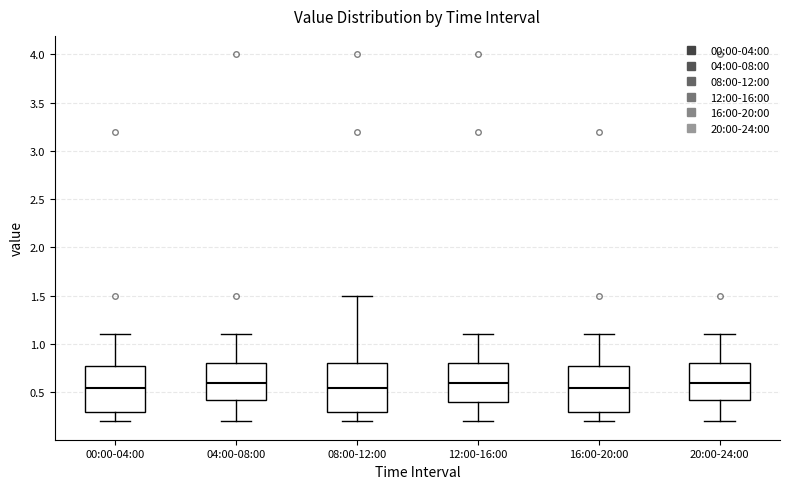

Reading left to right, transcribe this box plot: for each box, give where its median line is, the range the box spans, and where its two whiskers end, as read against the y-axis. The values are not printed on the chart, so give them approximately, as read against the axis.

00:00-04:00: median 0.55, box 0.30 to 0.80, whiskers 0.20 to 1.10
04:00-08:00: median 0.60, box 0.45 to 0.80, whiskers 0.20 to 1.10
08:00-12:00: median 0.55, box 0.30 to 0.80, whiskers 0.20 to 1.50
12:00-16:00: median 0.60, box 0.40 to 0.80, whiskers 0.20 to 1.10
16:00-20:00: median 0.55, box 0.30 to 0.80, whiskers 0.20 to 1.10
20:00-24:00: median 0.60, box 0.45 to 0.80, whiskers 0.20 to 1.10